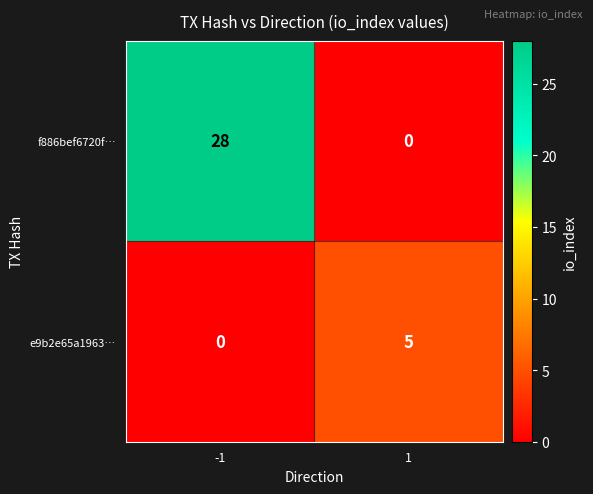

What is the total value across all series at -1?

28